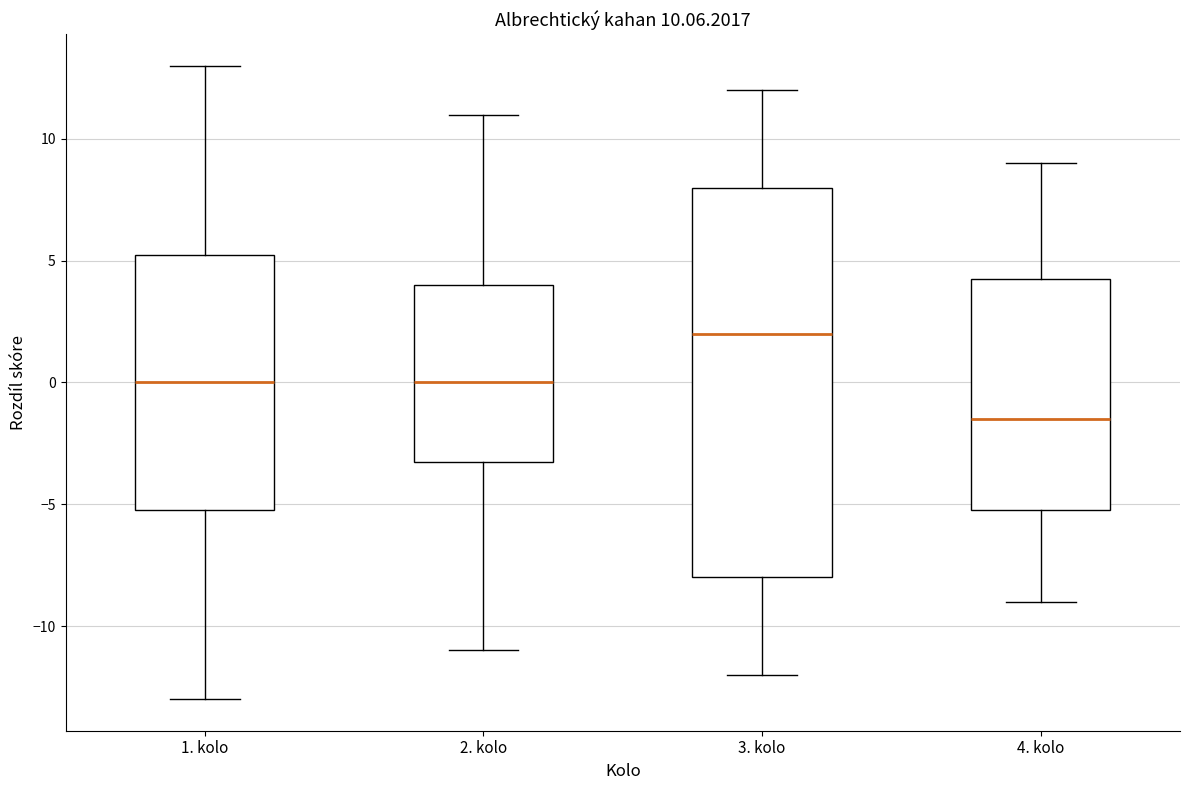

Which box's median line is the lowest?

4. kolo